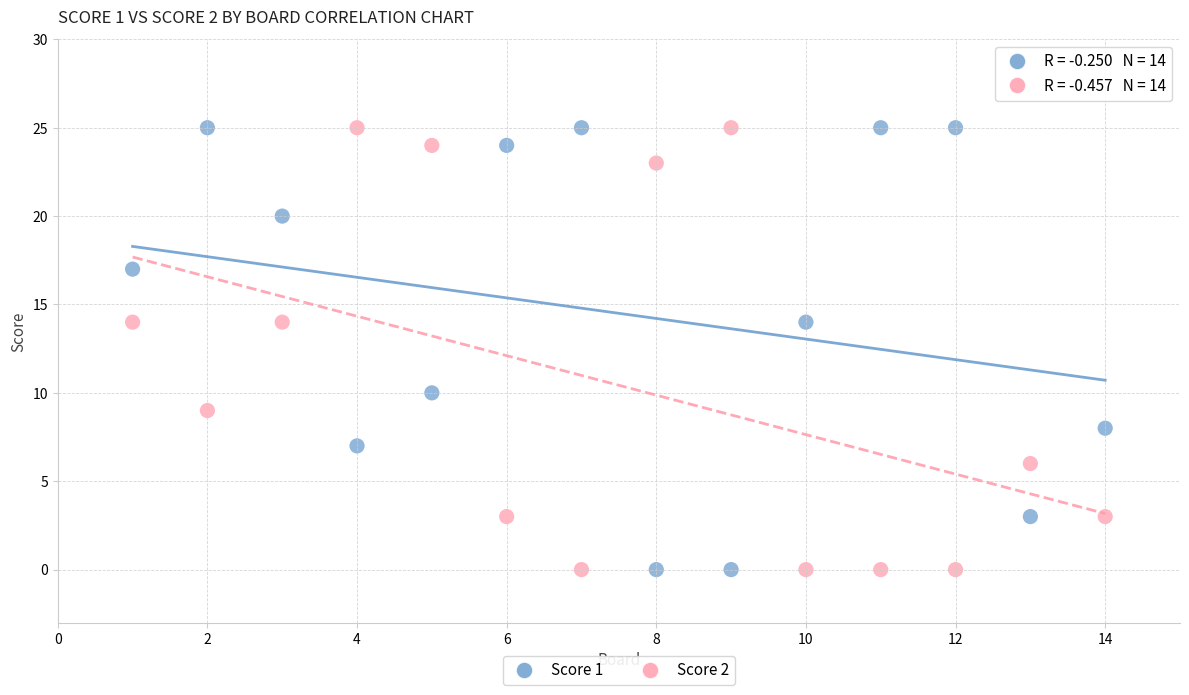

What is the X range (max minus min) for the scatter plot?

13